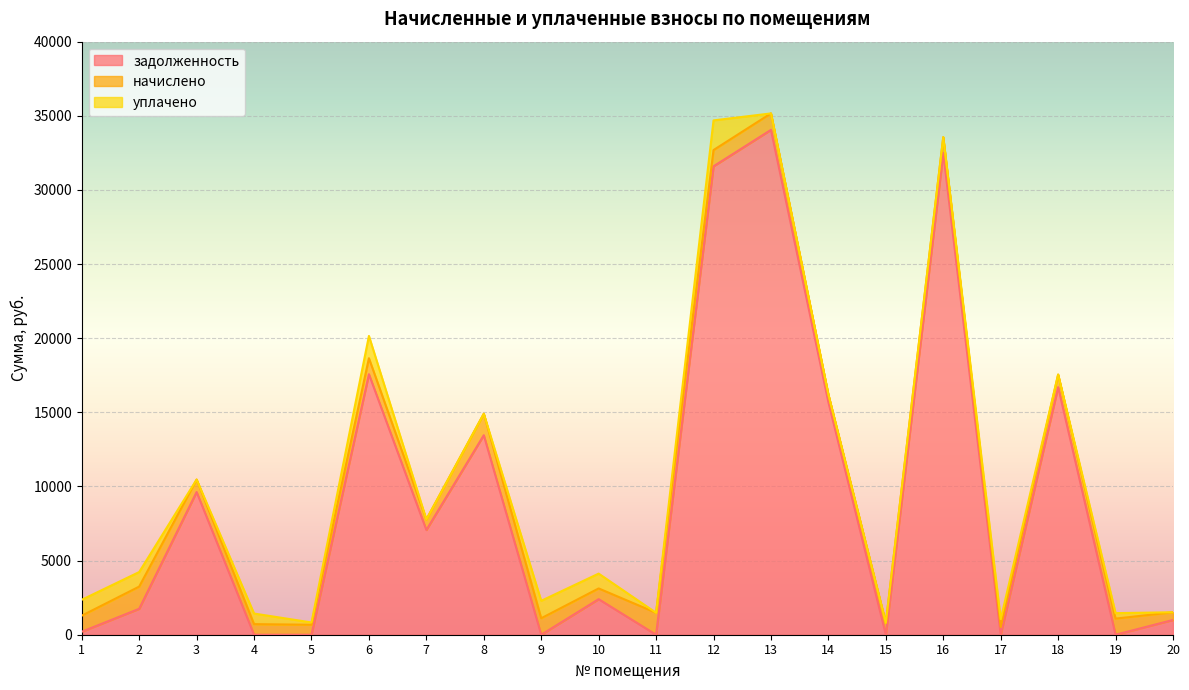

How many interior local valleys does the задолженность series have?

6